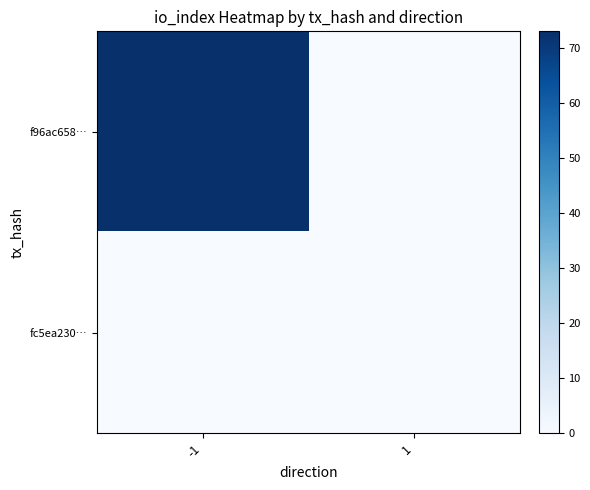

Which label corresponds to the smallest value in the chart?

1